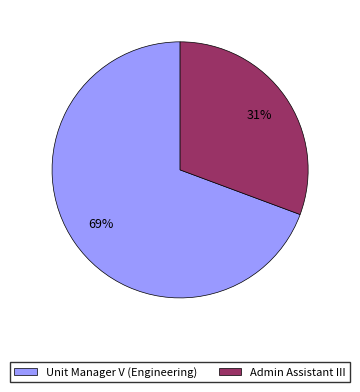

Which slice is the largest?

Unit Manager V (Engineering)